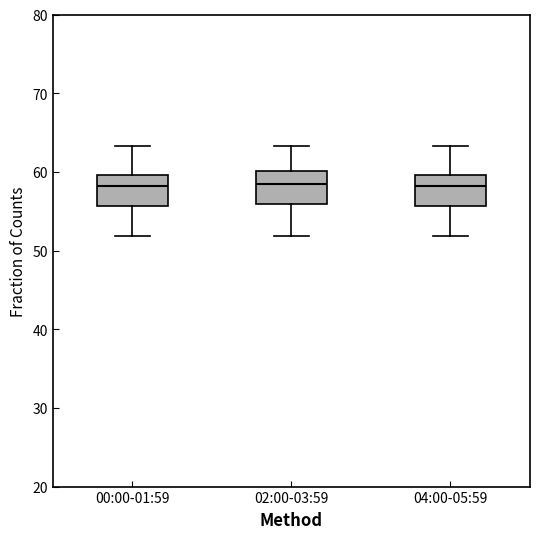

Reading left to right, read every box against the y-axis: the position of its median line, the range the box covers, and the ends of its whiskers. The values are not printed on the chart, so give them approximately, as read against the axis.

00:00-01:59: median 58, box 56 to 60, whiskers 52 to 63
02:00-03:59: median 58, box 56 to 60, whiskers 52 to 63
04:00-05:59: median 58, box 56 to 60, whiskers 52 to 63